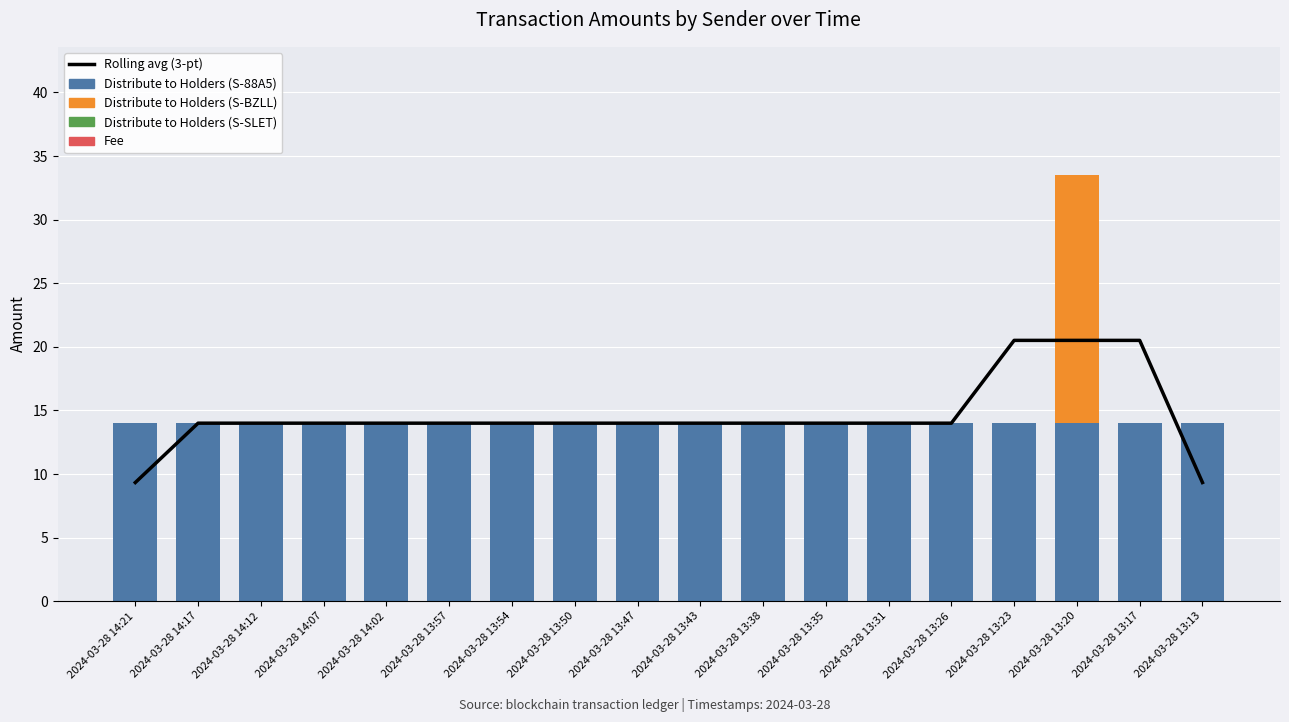

Which series has the largest total across all categories?

Rolling avg (3-pt)